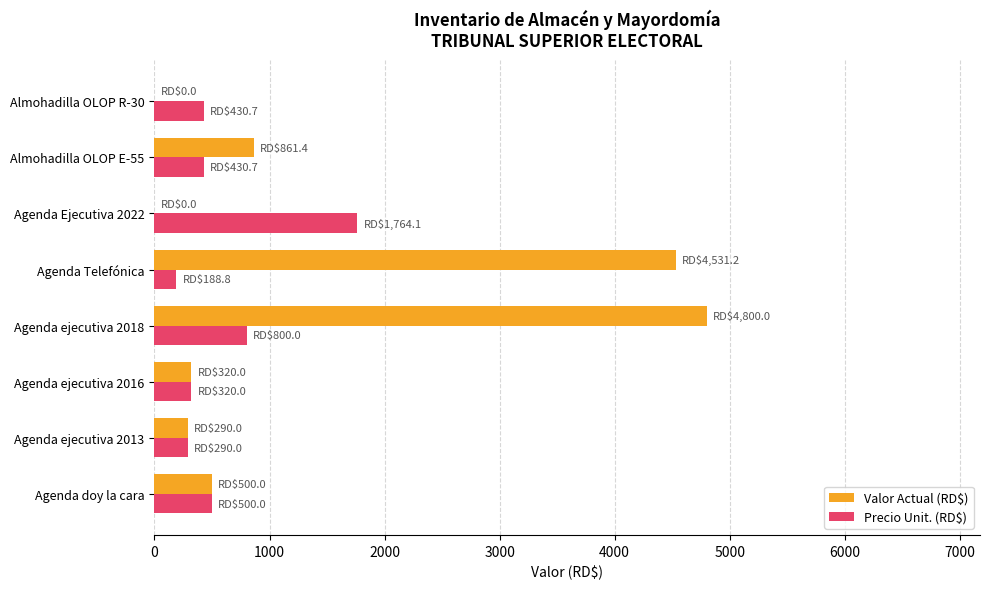

What is the total value across all series at Agenda doy la cara?

1000.0